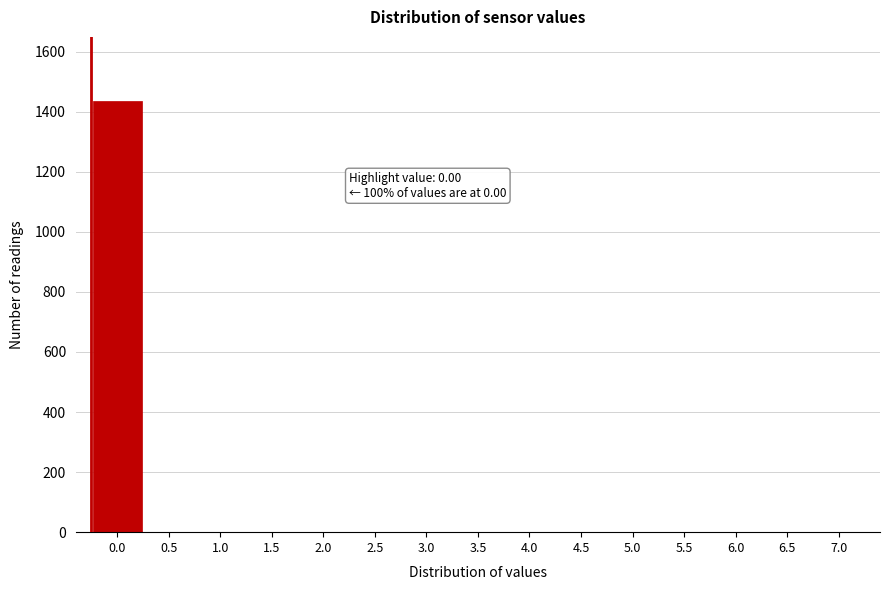

Reading left to right, what are all the values shown in this chart?

0.0=1434	0.5=0	1.0=0	1.5=0	2.0=0	2.5=0	3.0=0	3.5=0	4.0=0	4.5=0	5.0=0	5.5=0	6.0=0	6.5=0	7.0=0